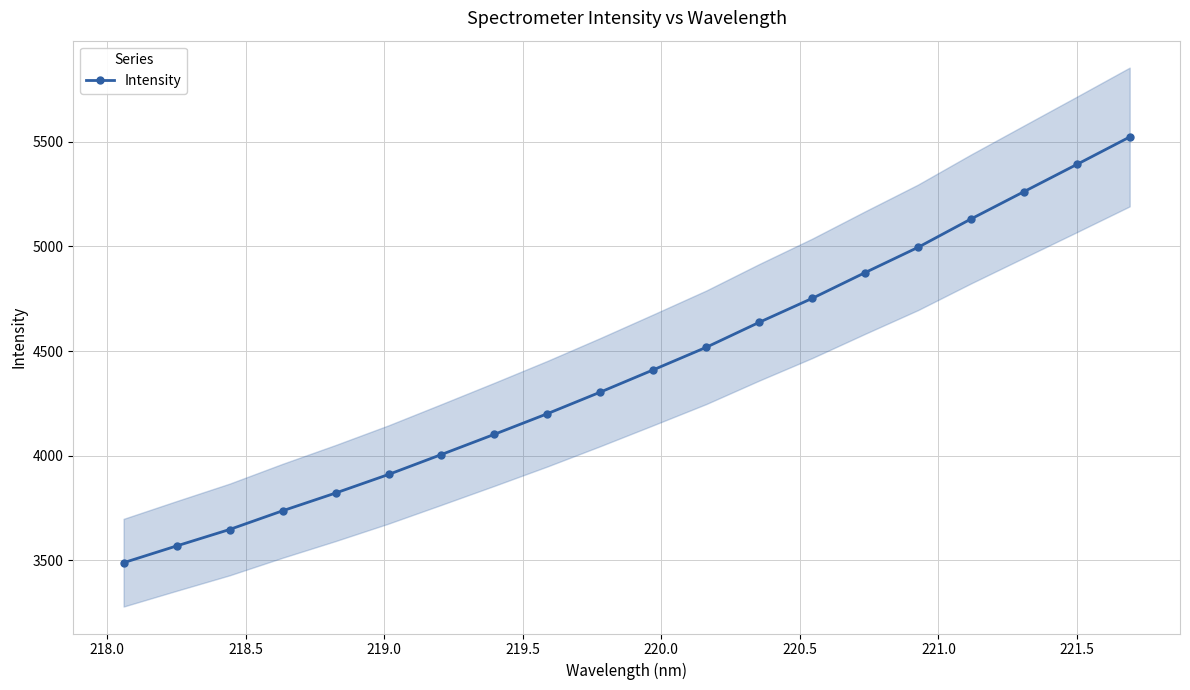

What is the value of the Intensity point at the 1st from the left?

3489.2